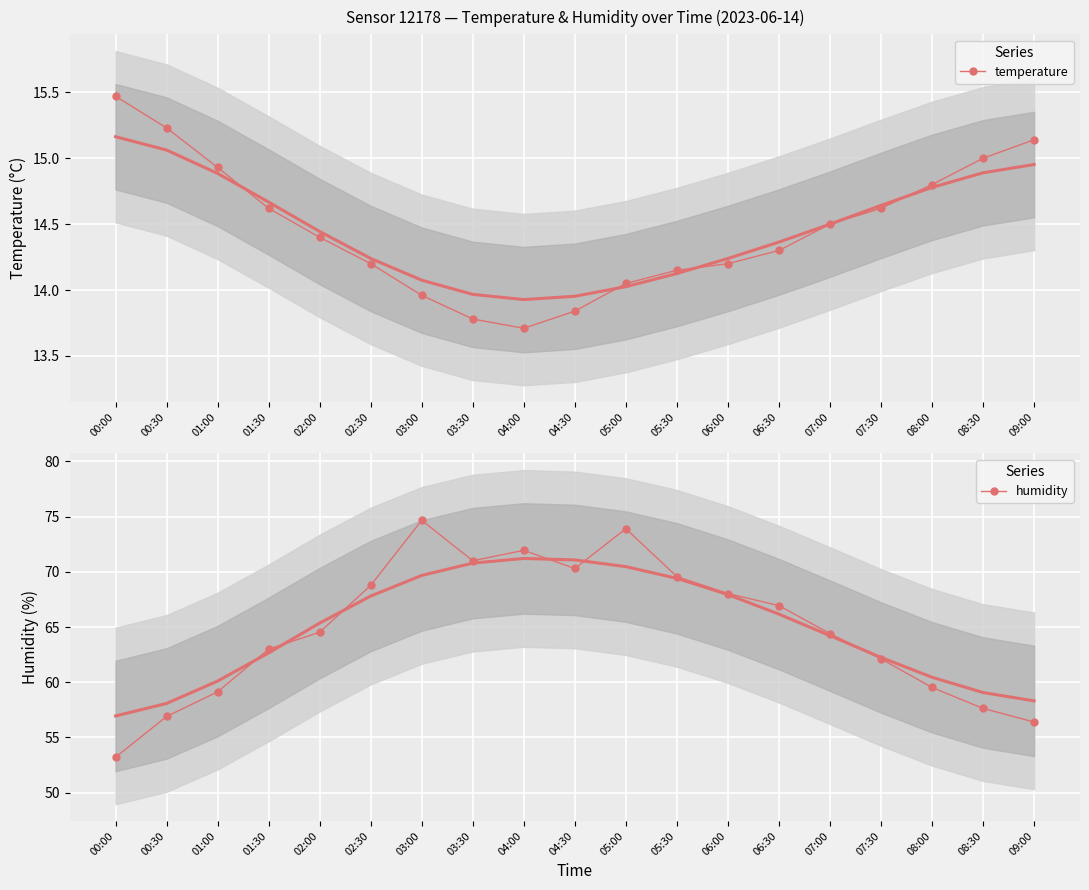

What is the label of the 7th point from the right?

06:00